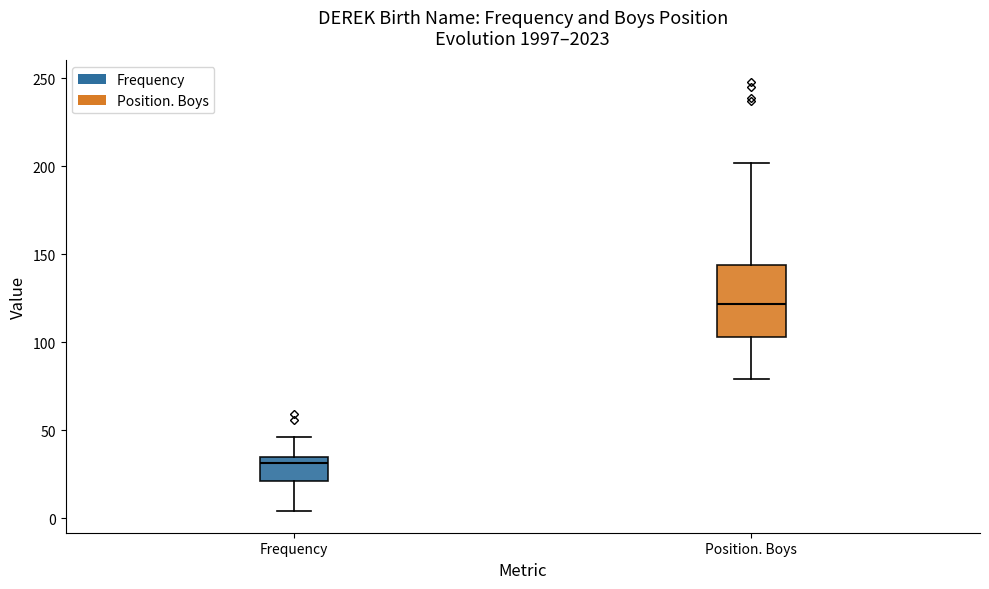

Where does the upper whisker of the box for Position. Boys end on the y-axis? The values are not printed on the chart, so give them approximately, as read against the axis.

200